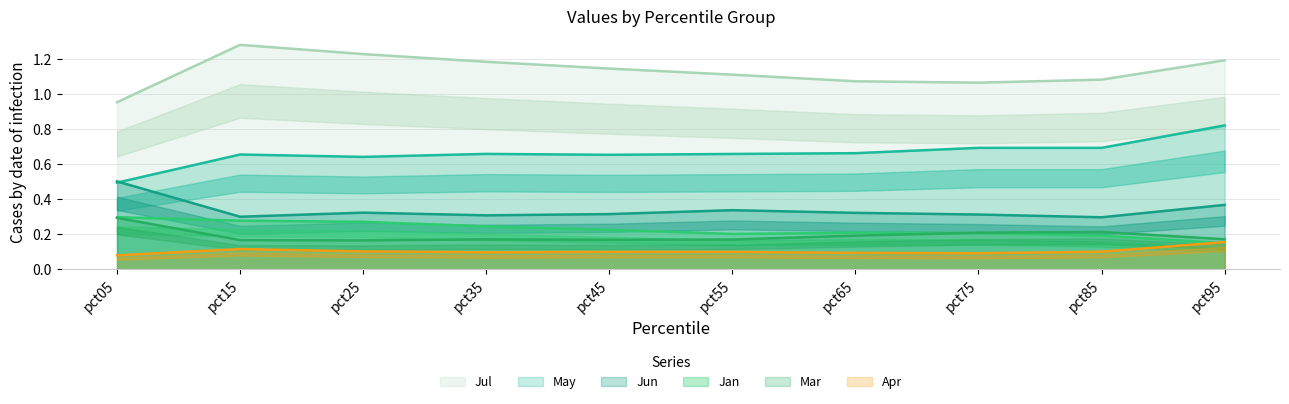

True or false: May and Jan intersect in this chart.

False